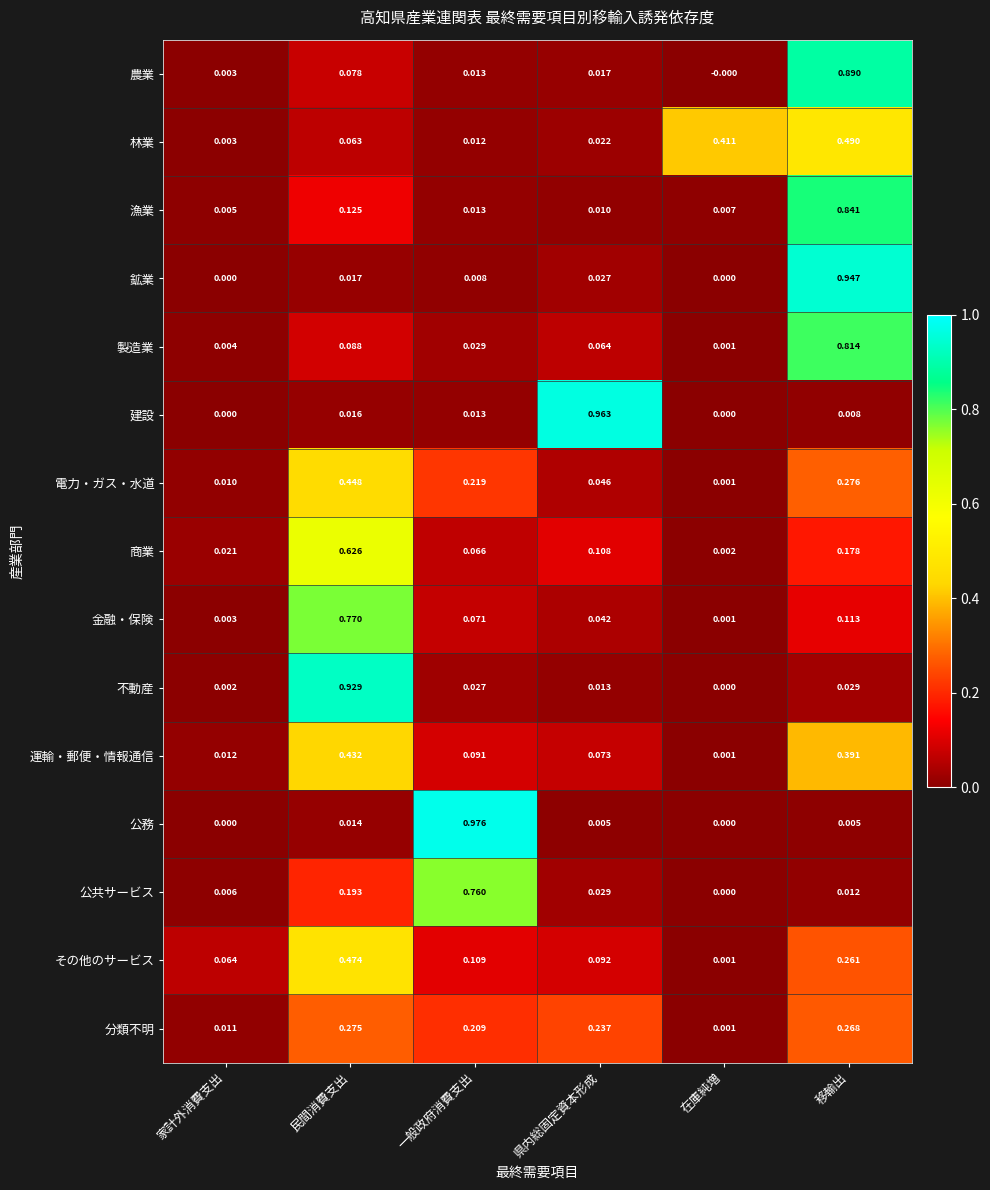

Which series has the largest range (max minus min)?

公務